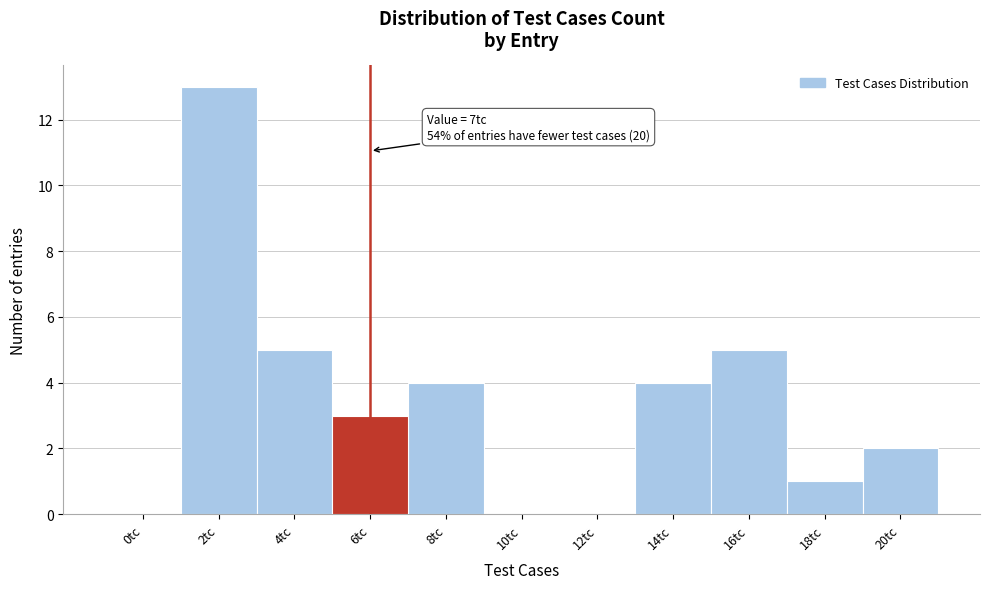

Reading left to right, what are all the values shown in this chart?

0tc=0	2tc=13	4tc=5	6tc=3	8tc=4	10tc=0	12tc=0	14tc=4	16tc=5	18tc=1	20tc=2